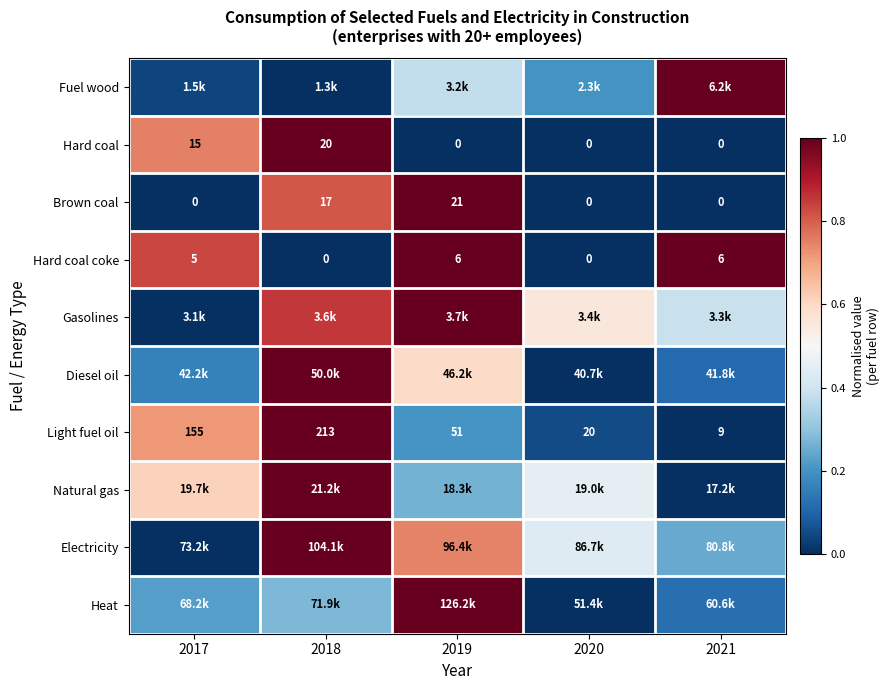

Is the value of Hard coal at 2021 greater than the value of Hard coal coke at 2017?

No